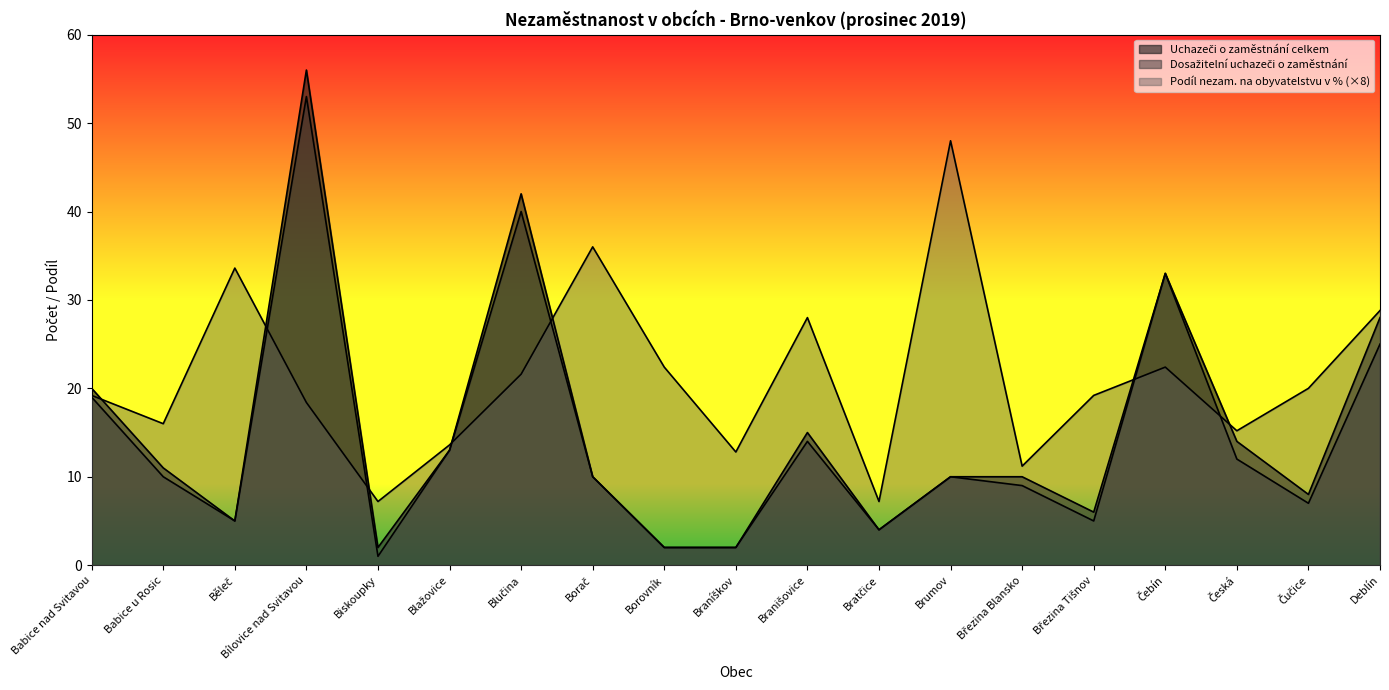

At which label does Uchazeči o zaměstnání celkem reach its minimum?

Biskoupky